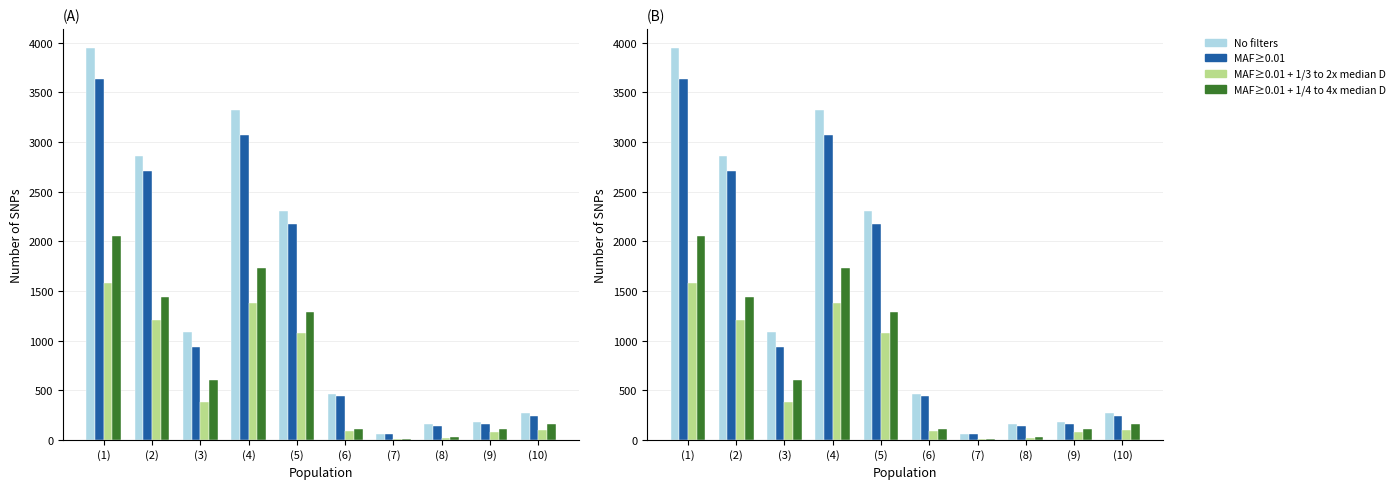

What is the difference between the highest and lowest values at (10)?

170